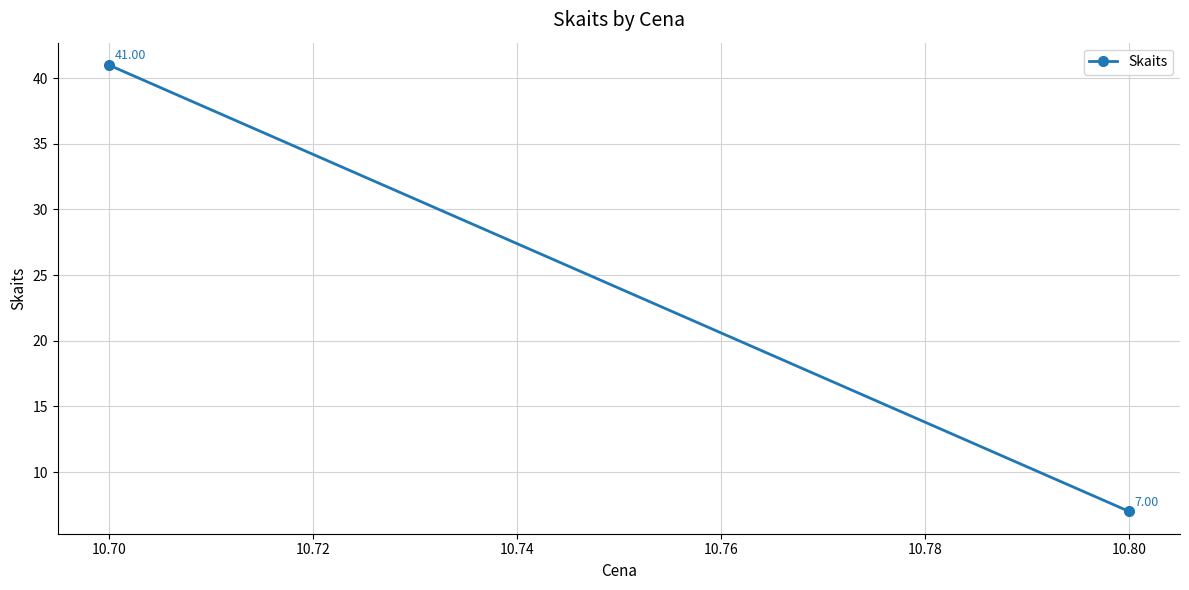

Is this an area chart (filled region under the line)?

No